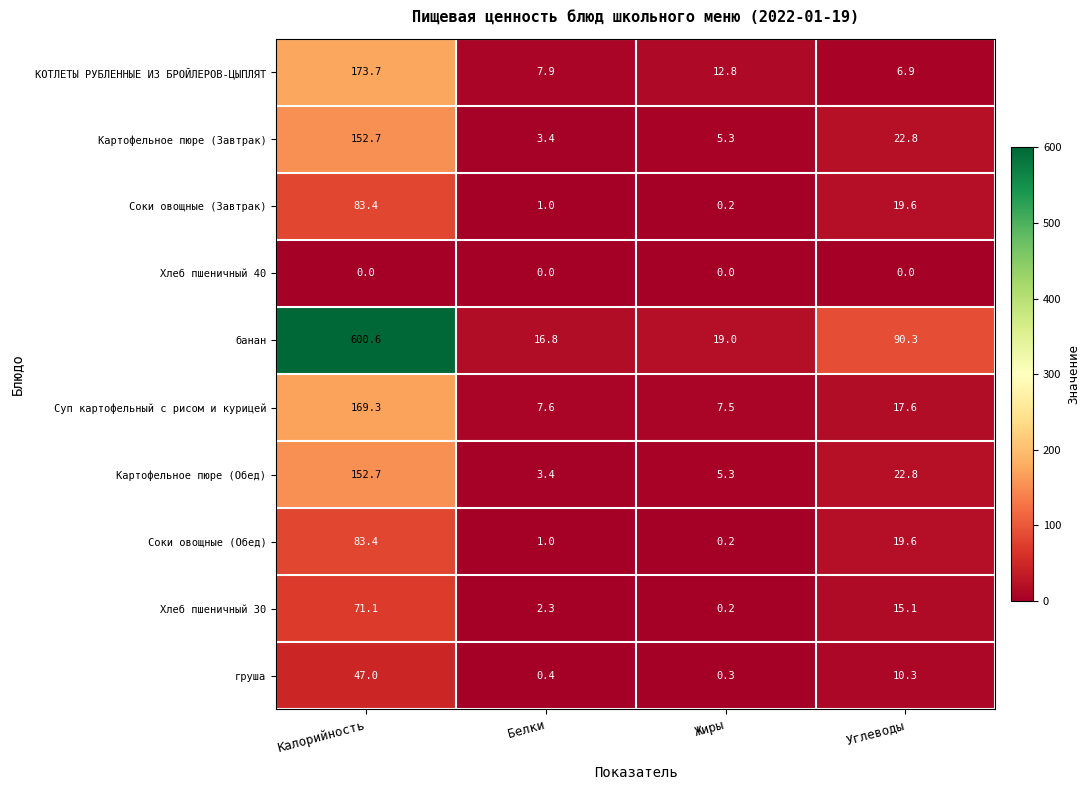

Which series changed the most between Жиры and Углеводы?

банан